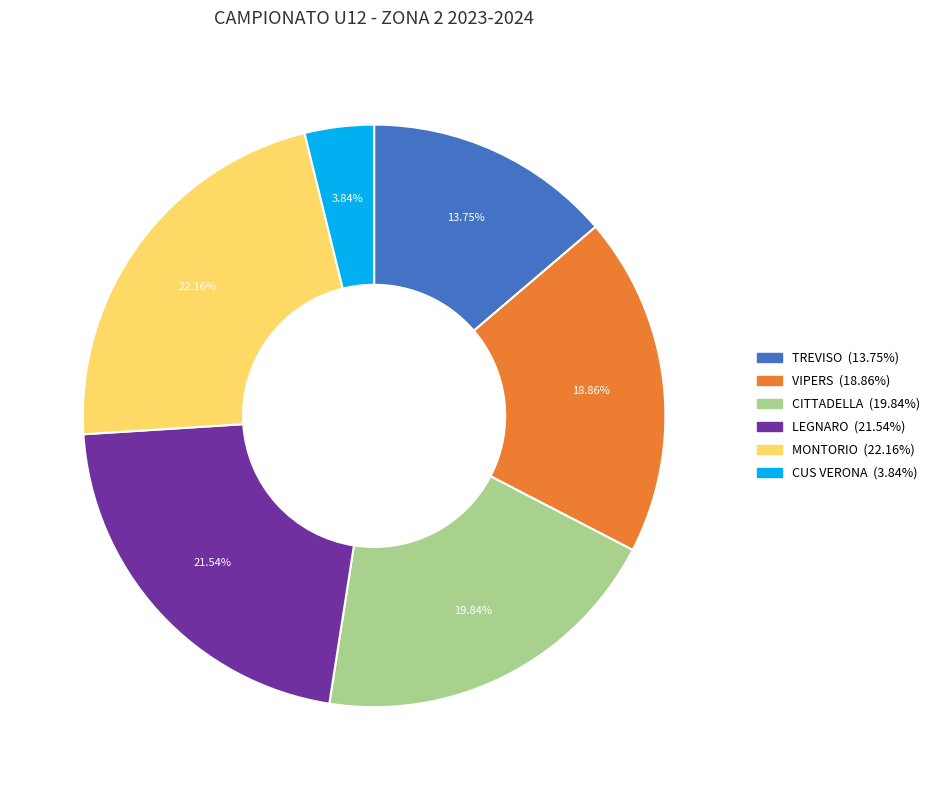

What is the smallest slice in the pie chart?

CUS VERONA